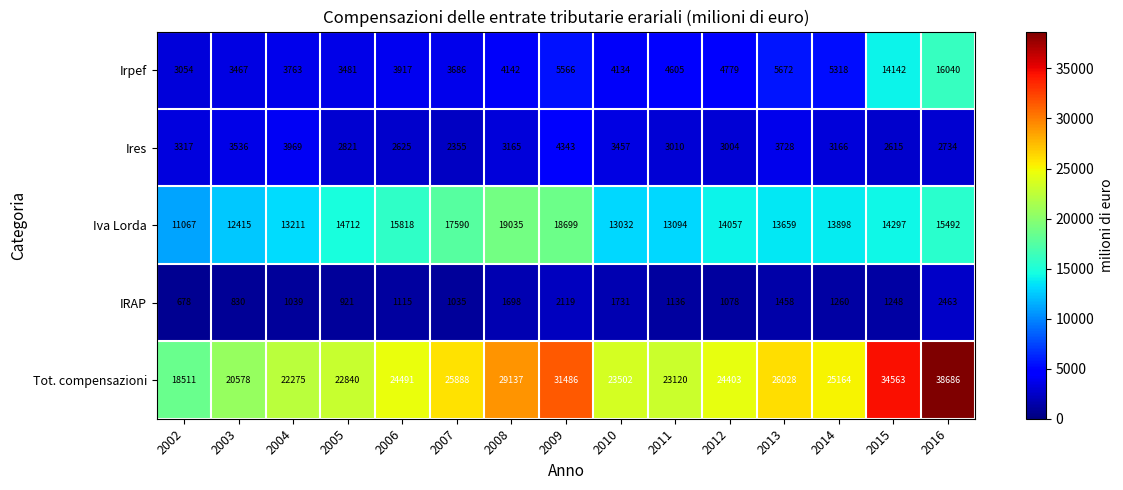

At 2009, list the series in order from smallest to largest.

IRAP, Ires, Irpef, Iva Lorda, Tot. compensazioni